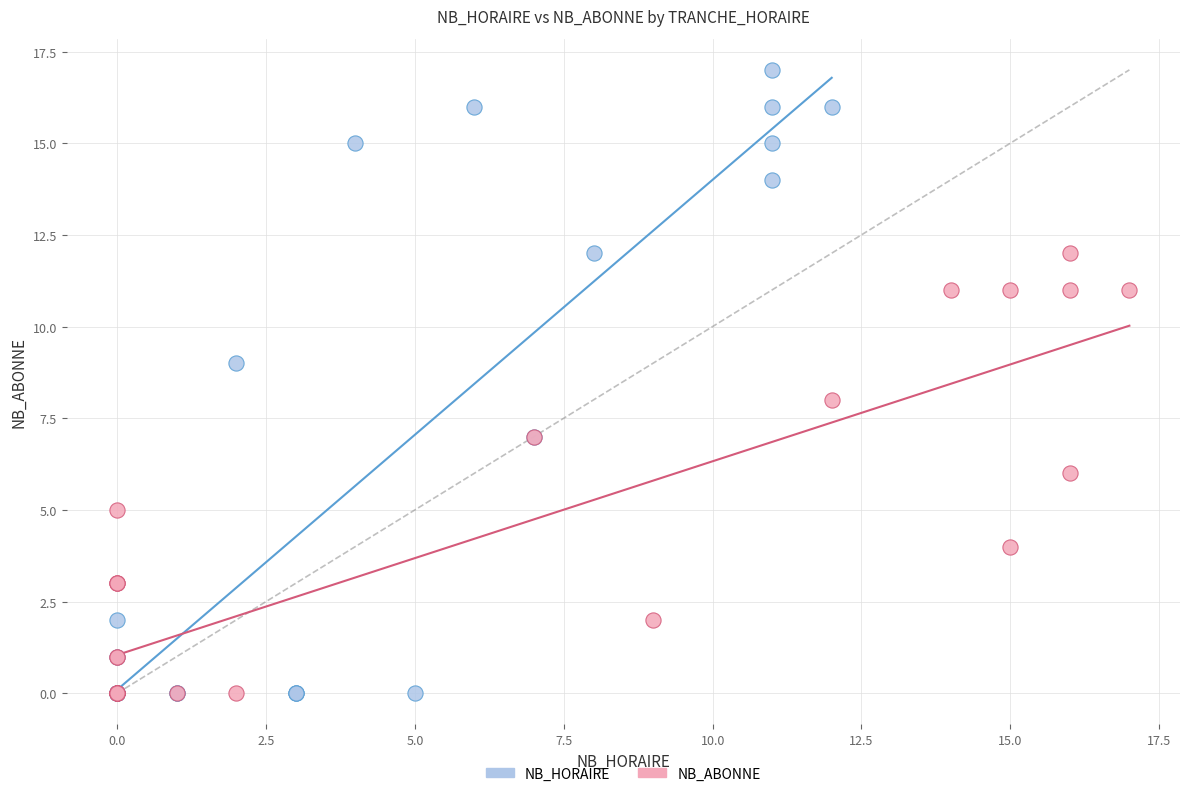

Which series reaches the maximum Y coordinate?

NB_HORAIRE